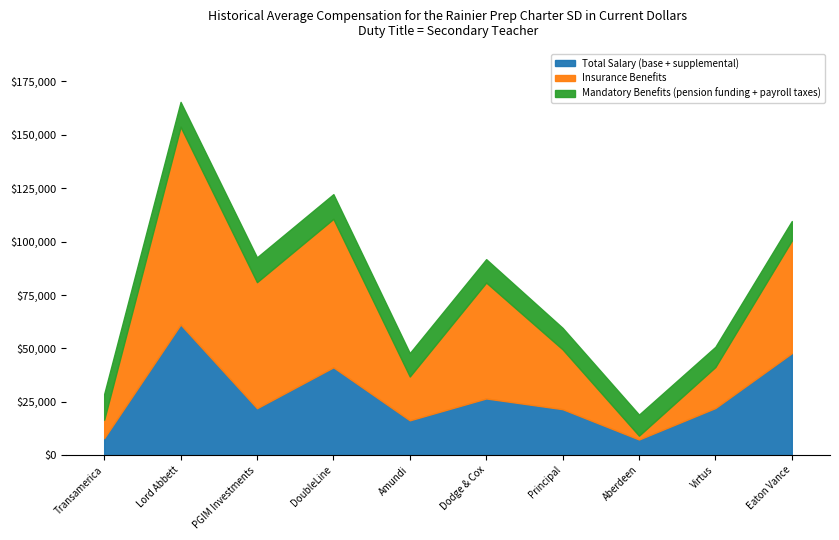

What value does the Total Salary (base + supplemental) series have at PGIM Investments?

21972.0